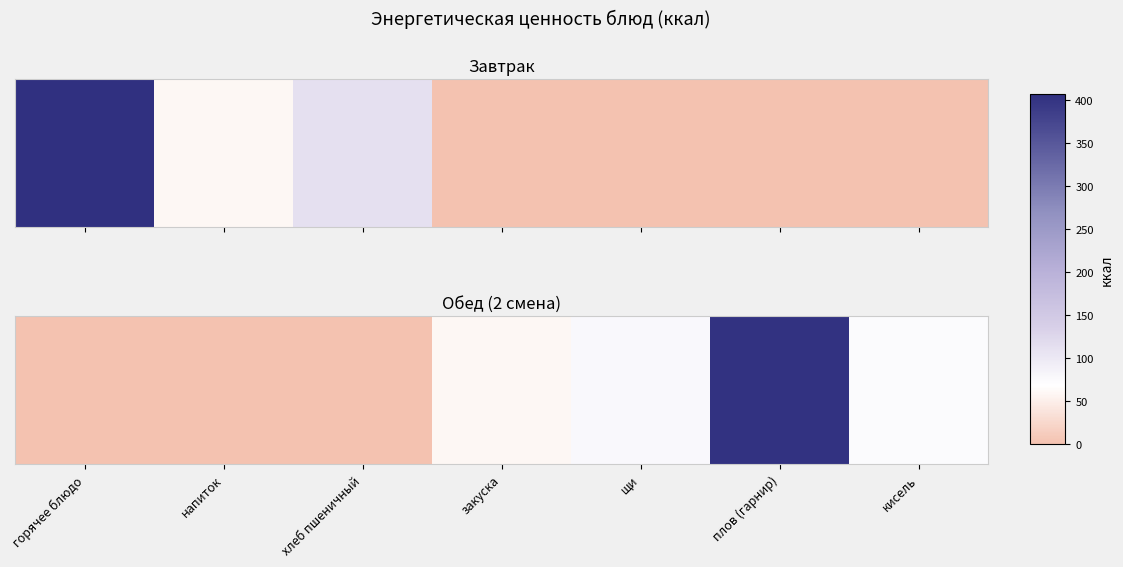

Rank the categories by value from lowest to highest.

горячее блюдо, напиток, хлеб пшеничный, закуска, кисель, щи, плов (гарнир)